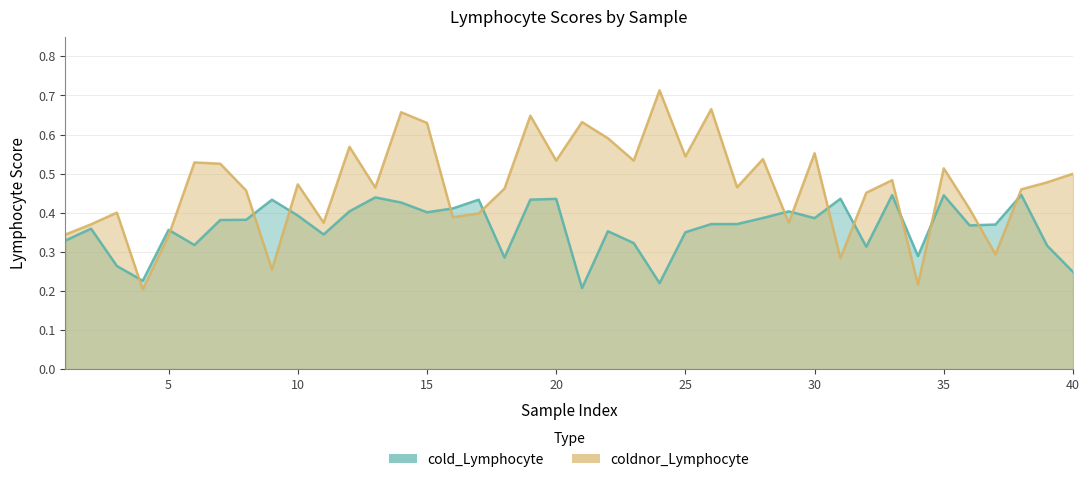

What is the value of the coldnor_Lymphocyte point at the 26th from the left?

0.7